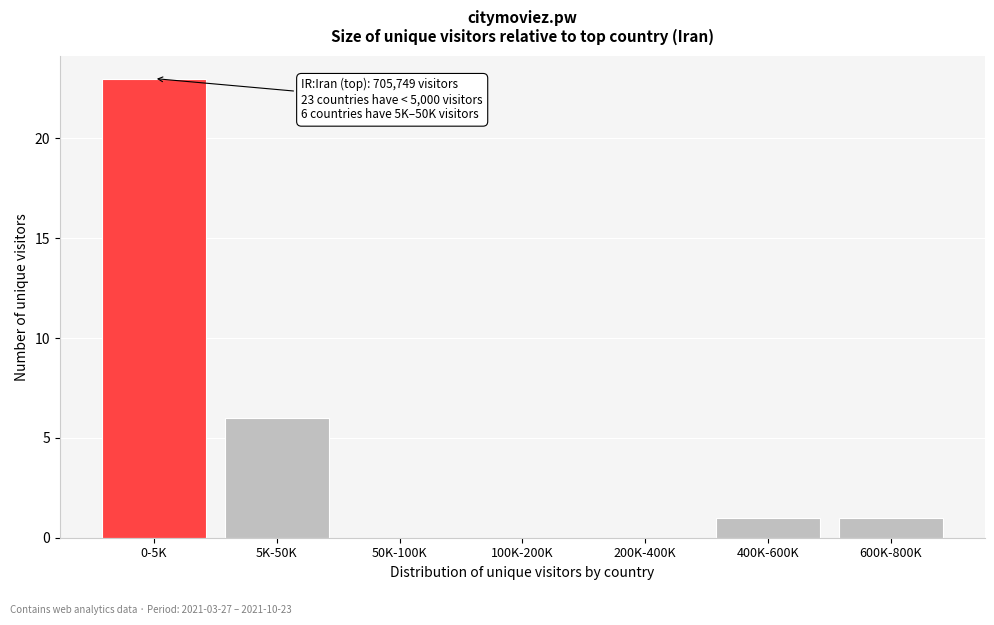

Reading right to left, transcribe all the data shown in this chart.

600K-800K=1	400K-600K=1	200K-400K=0	100K-200K=0	50K-100K=0	5K-50K=6	0-5K=23